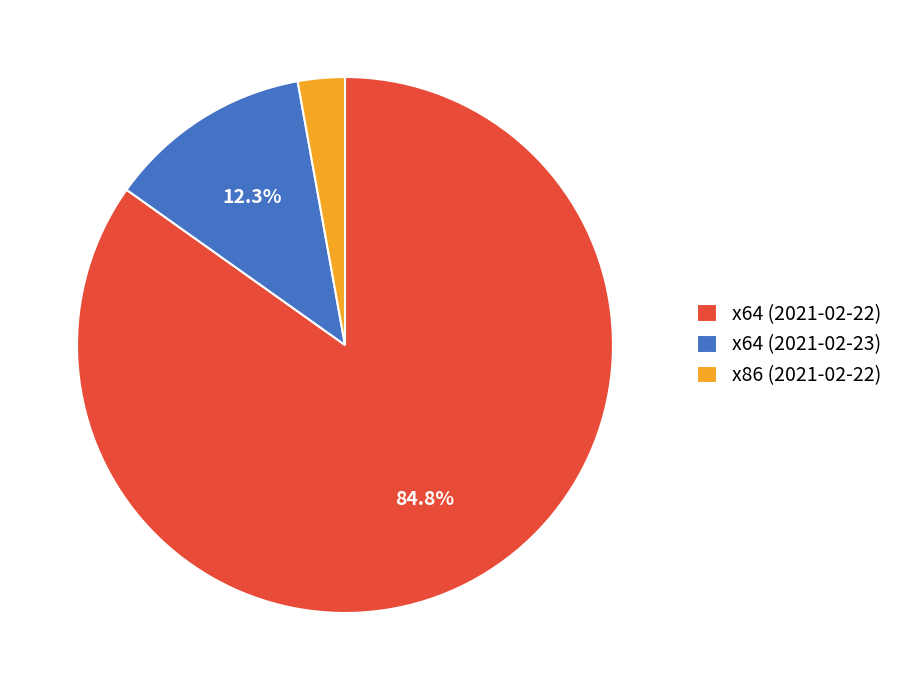

What percentage is the x64 (2021-02-22) slice, to the nearest percent?

85%